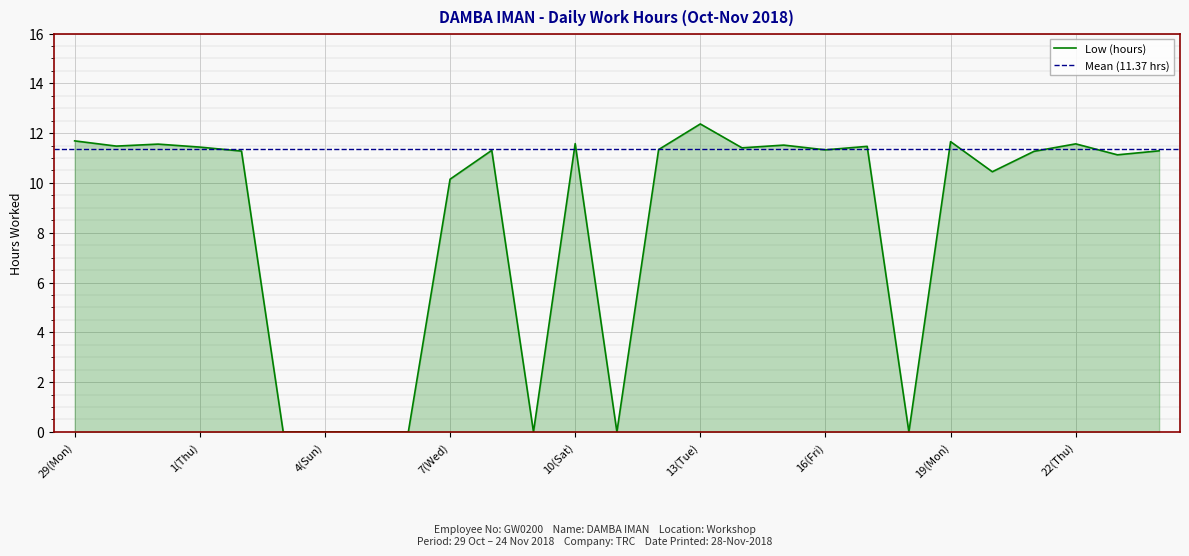

True or false: there are more than 2 points higher than both neighbors.

True